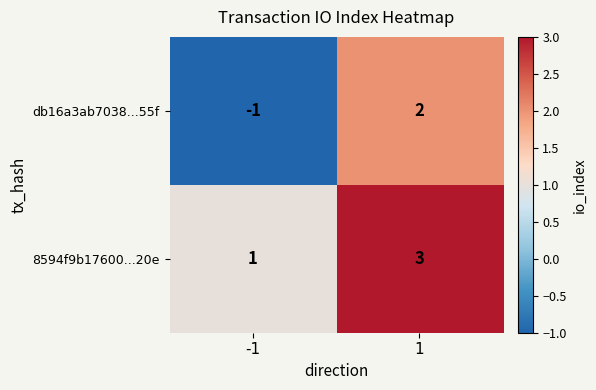

Which category has the highest value across all series?

1